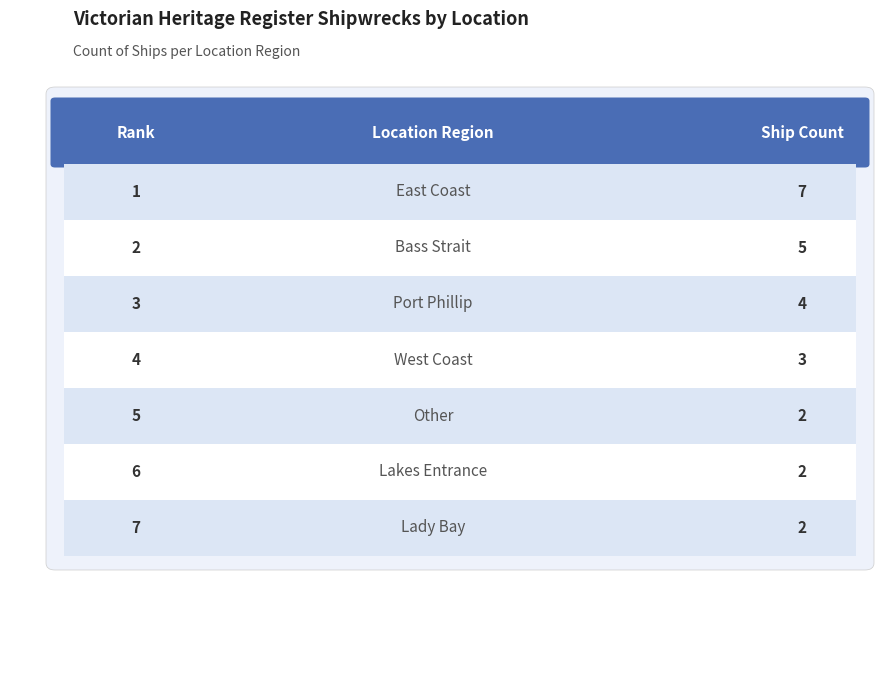

What is the smallest value displayed?

2